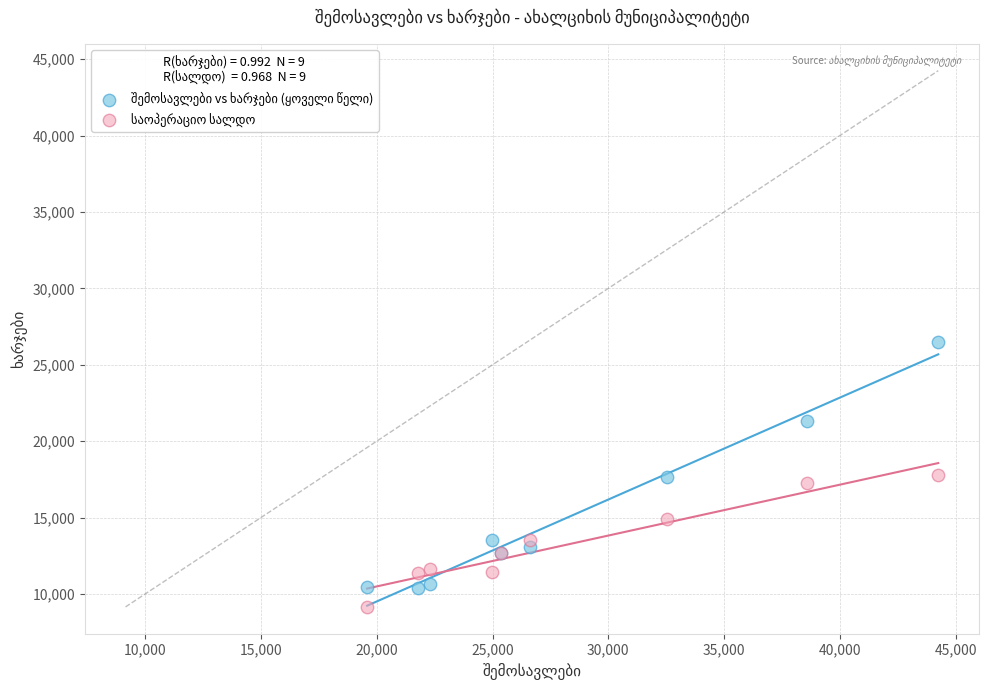

What is the X range (max minus min) for the scatter plot?

24665.2